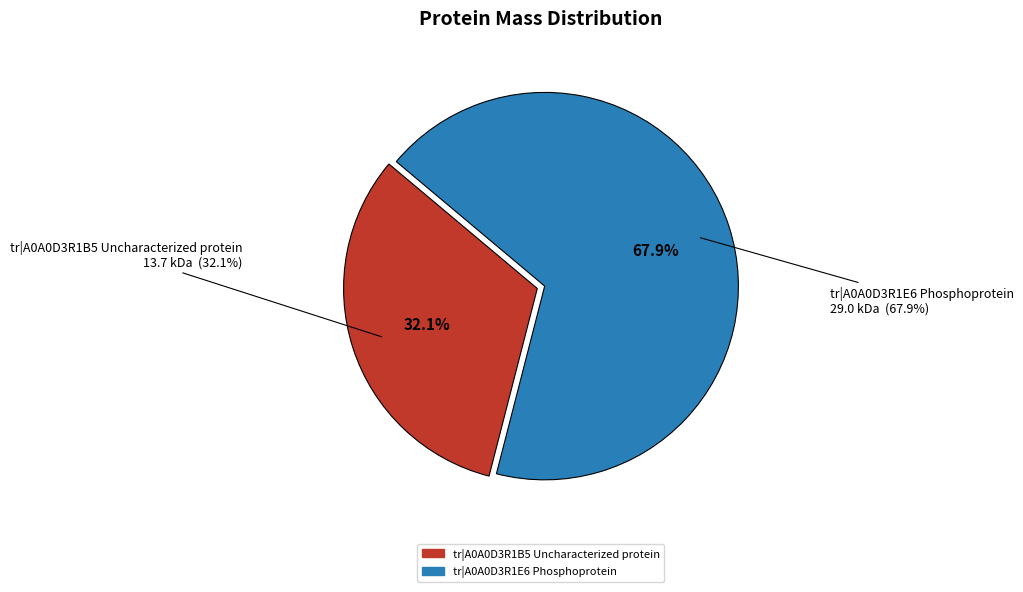

Which category has the smallest portion of the pie?

tr|A0A0D3R1B5 Uncharacterized protein